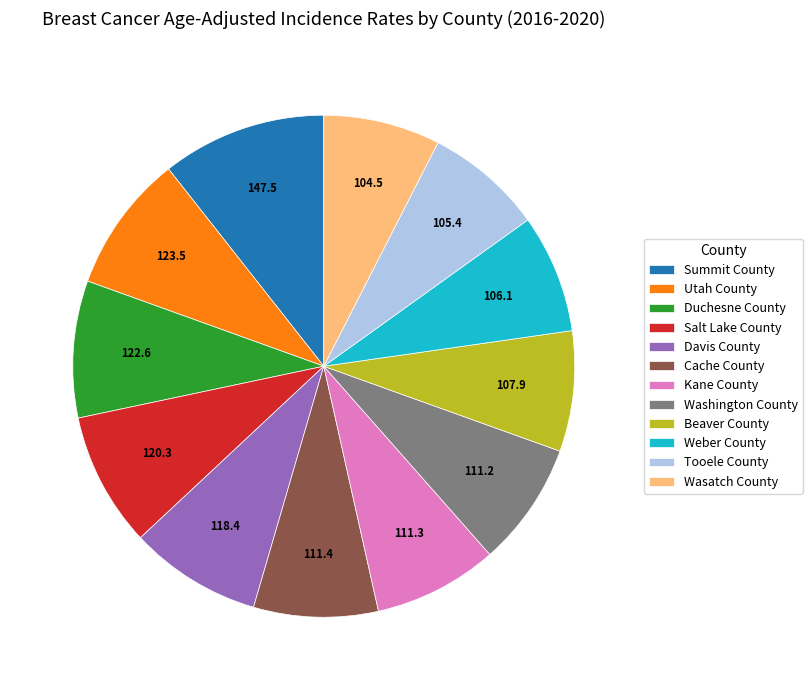

What is the largest slice in the pie chart?

Summit County